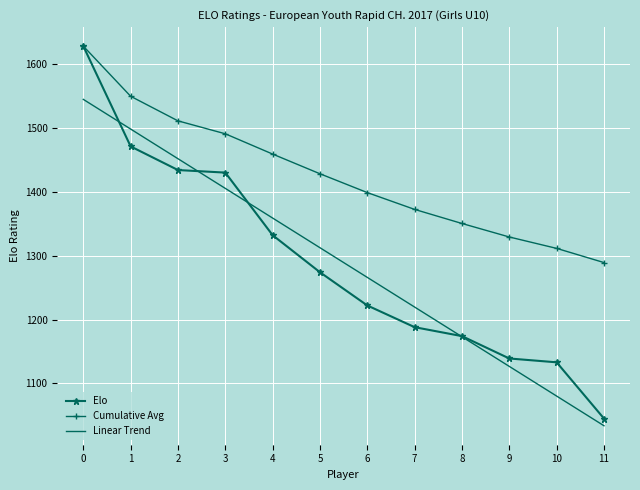

True or false: Linear Trend has a value of 1405.3 at 3.

True